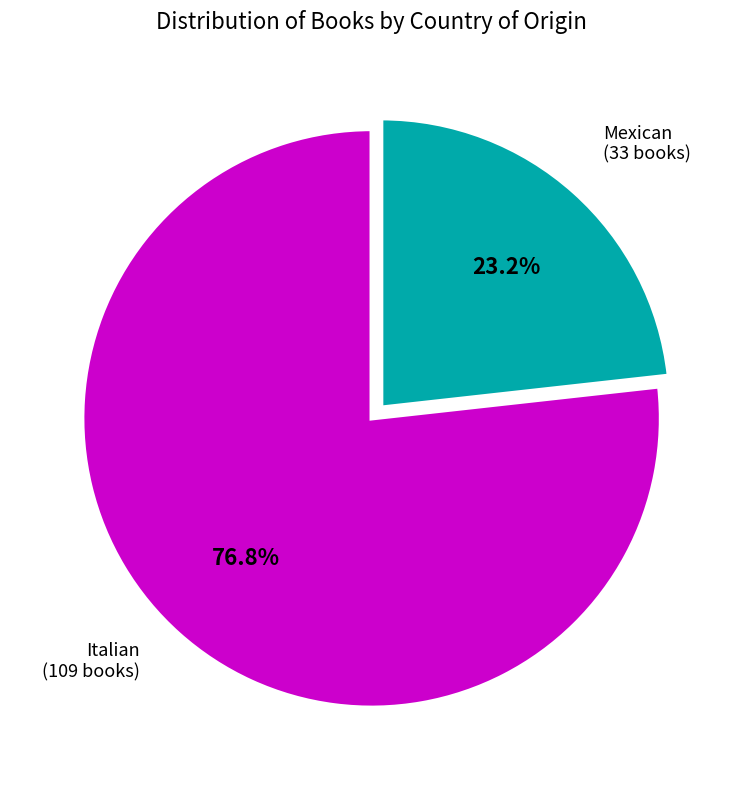

Is there a majority slice in this chart?

Yes